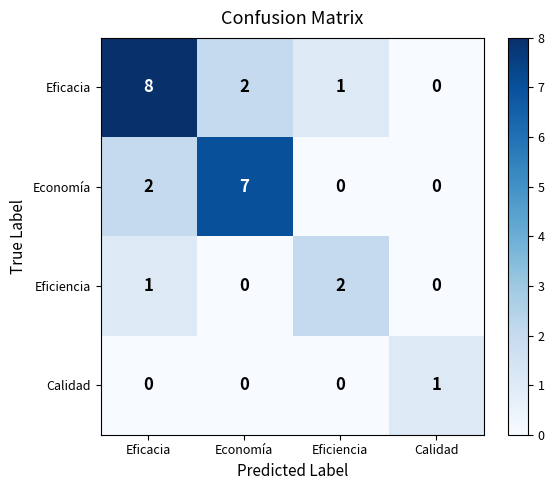

Is it true that Economía equals 7 at Economía?

True